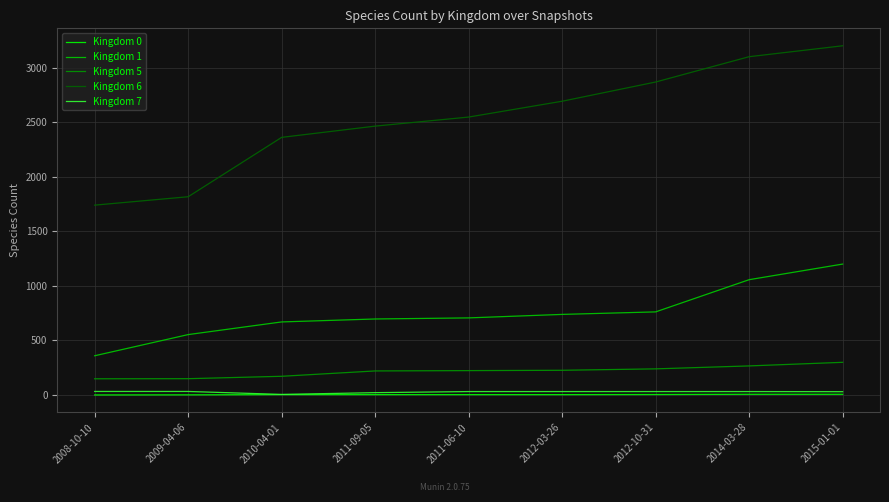

The value of Kingdom 6 at 2012-10-31 is 2868. True or false?

True